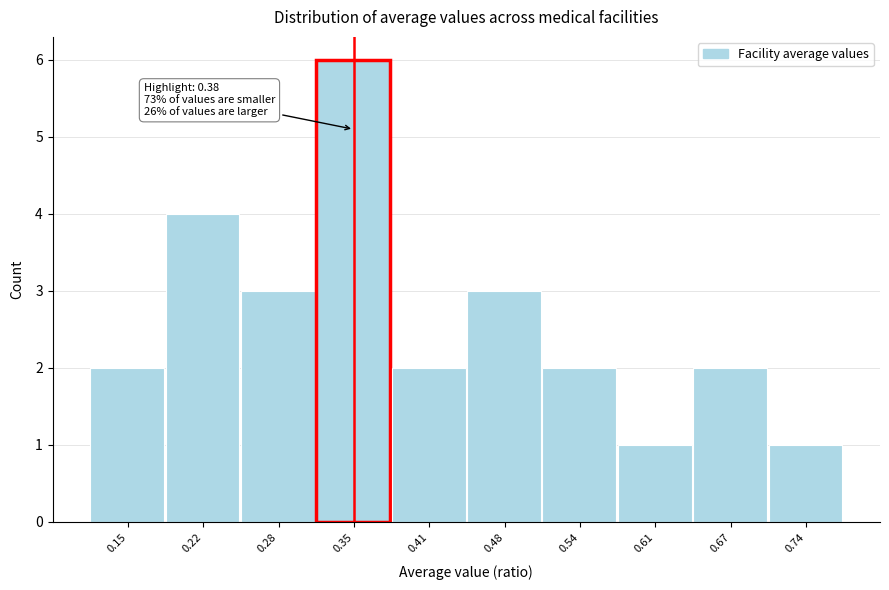

Reading left to right, extract all data points from this chart.

2	4	3	6	2	3	2	1	2	1